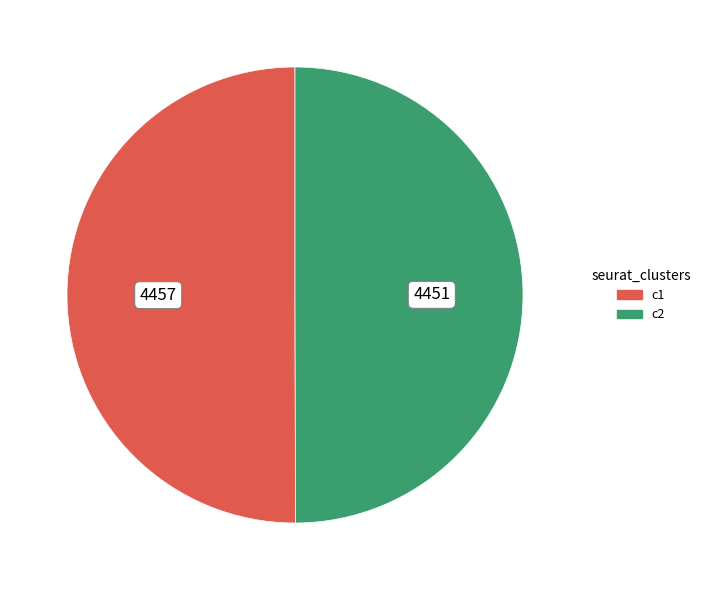

What is the smallest slice in the pie chart?

4451